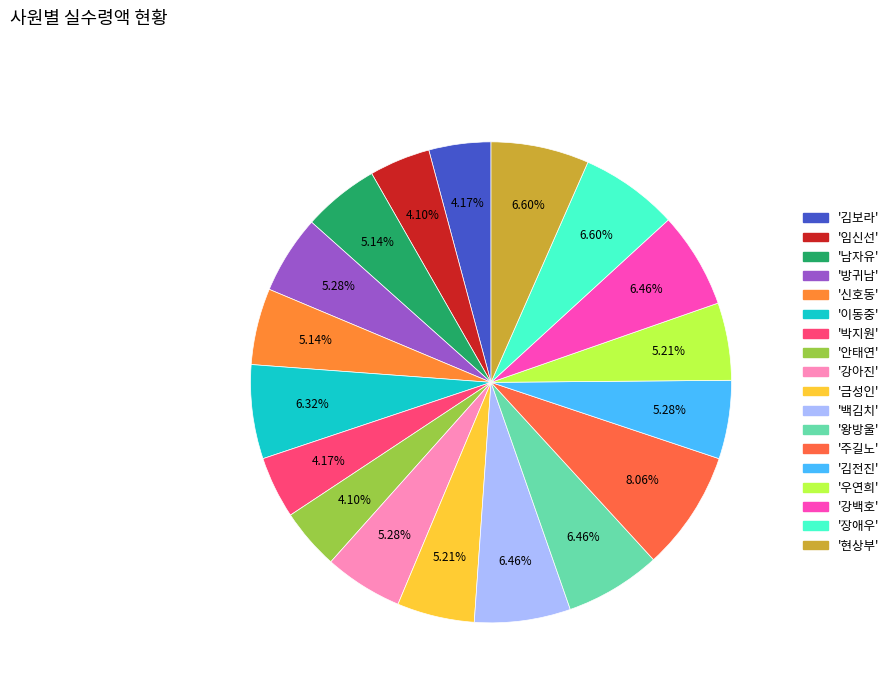

Count the number of slices in the pie.

18